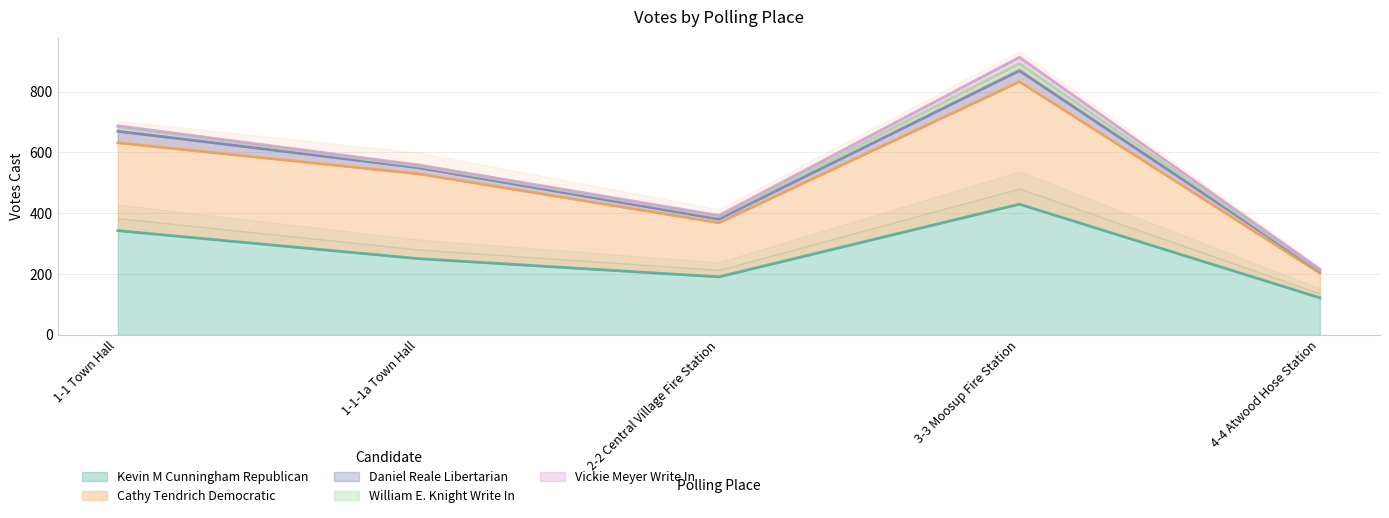

The Kevin M Cunningham Republican series shows 251 at 1-1-1a Town Hall. True or false?

True